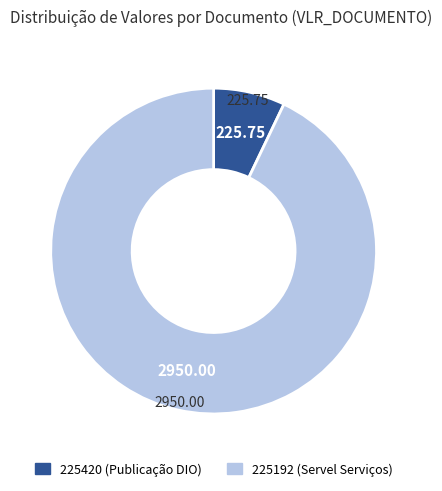

Which has a higher value, 225420 or 225192?

225192